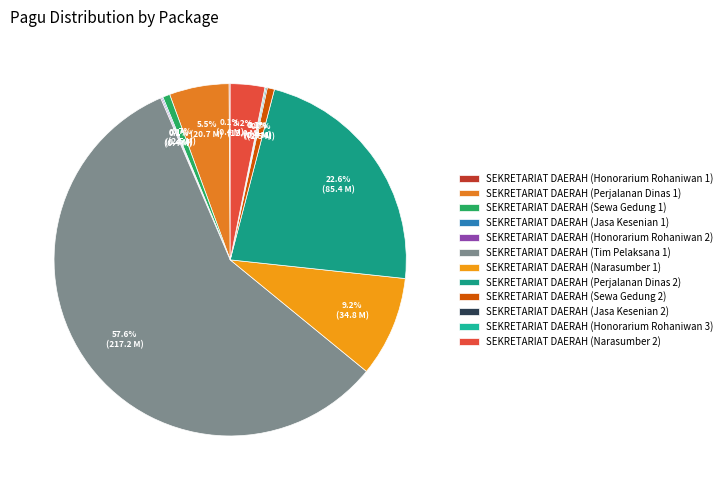

Between SEKRETARIAT DAERAH (Honorarium Rohaniwan 1) and SEKRETARIAT DAERAH (Narasumber 2), which is larger?

SEKRETARIAT DAERAH (Narasumber 2)